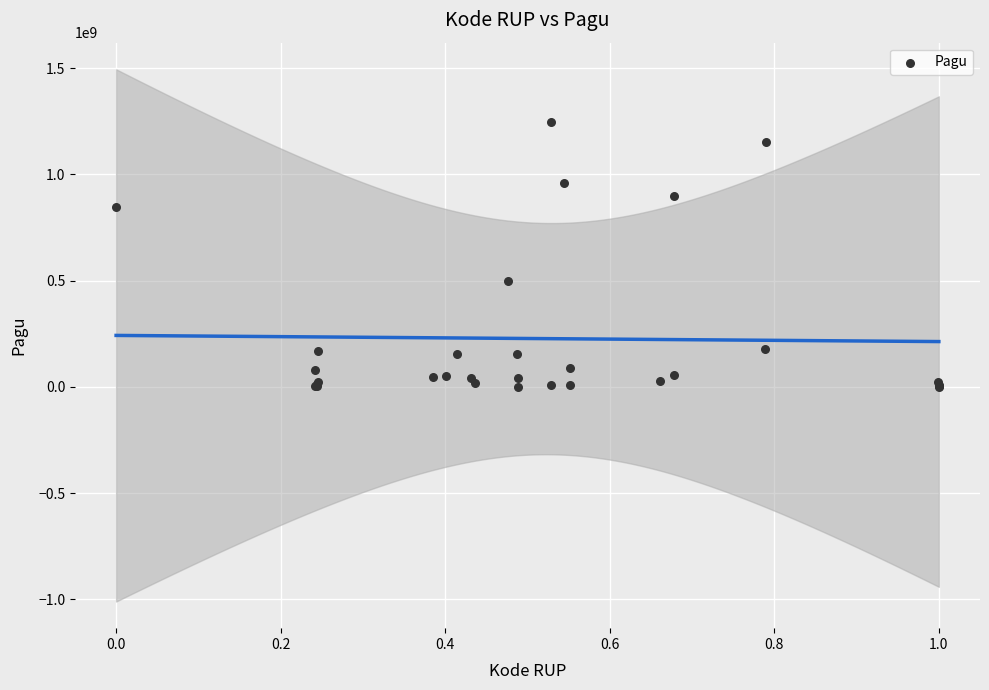

What Y value in the scatter plot is closest to 622840000?

499932000